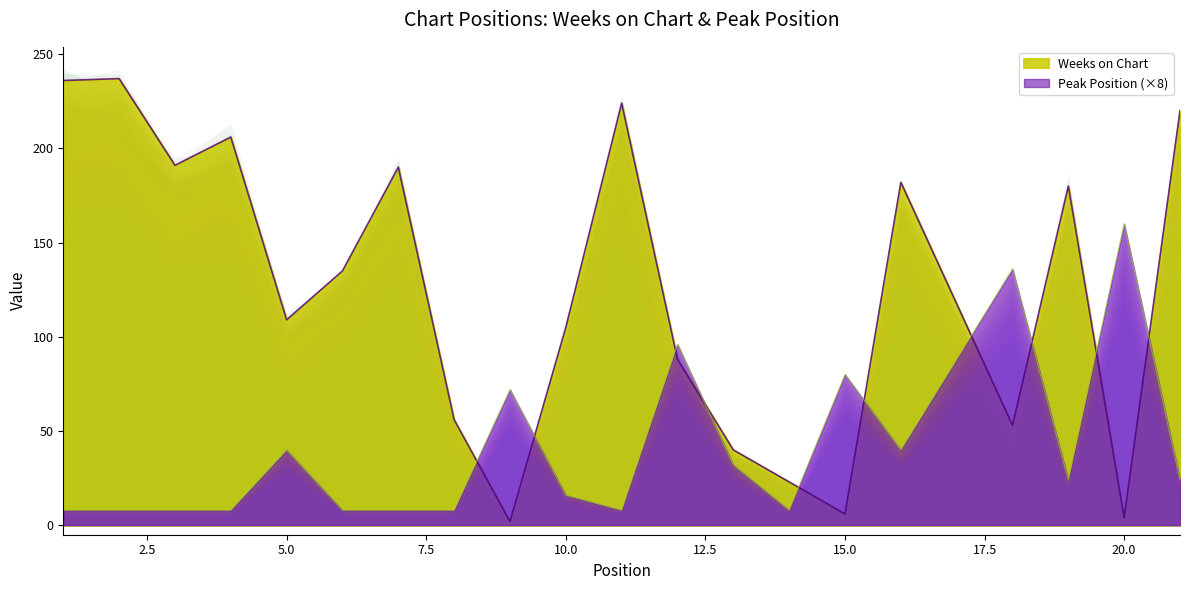

At which label does Peak Position reach its peak?

20